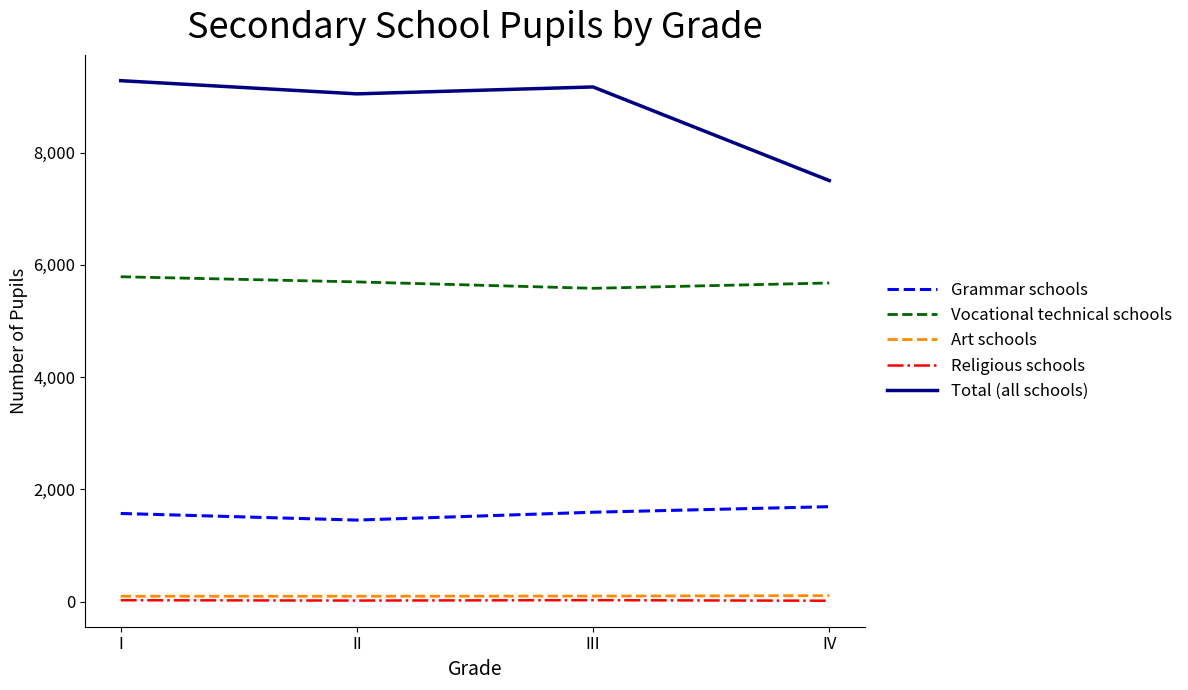

What is the sum of all Grammar schools values?

6317